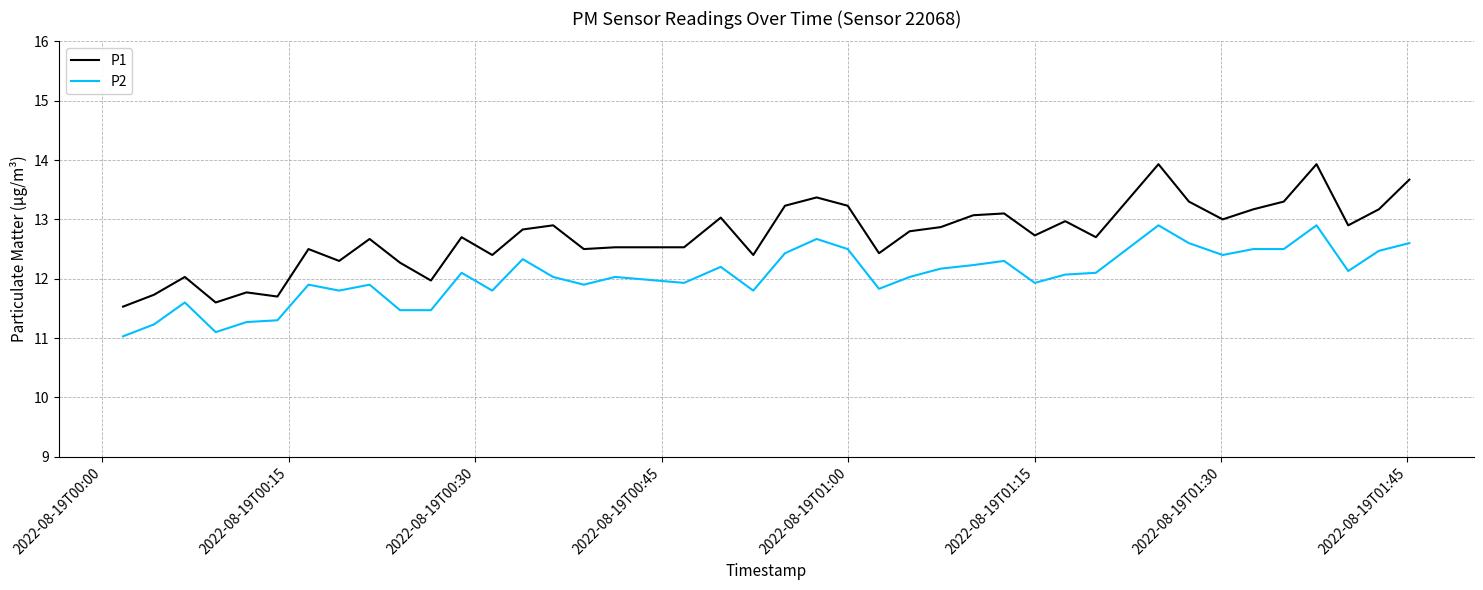

Which series has the largest total across all categories?

P1